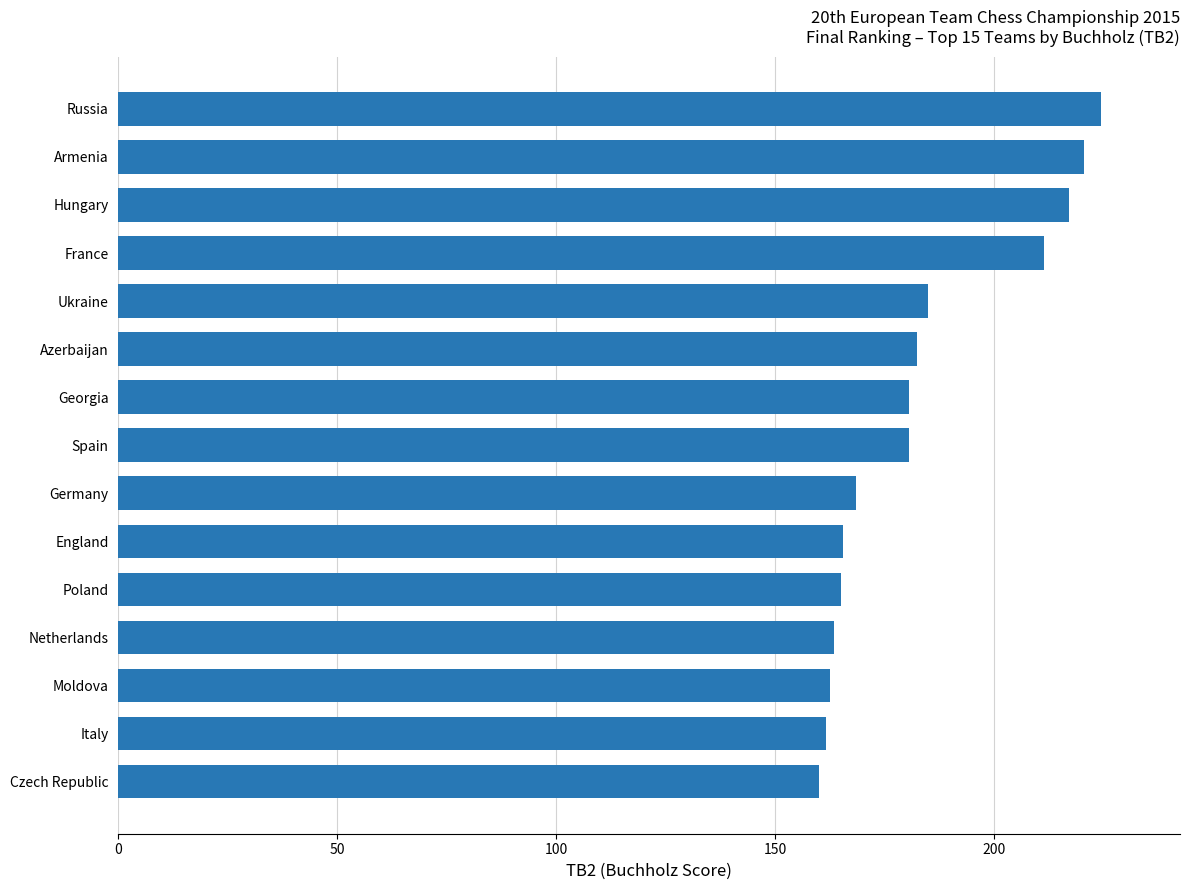

Are the bars grouped side by side (vs. stacked)?

No